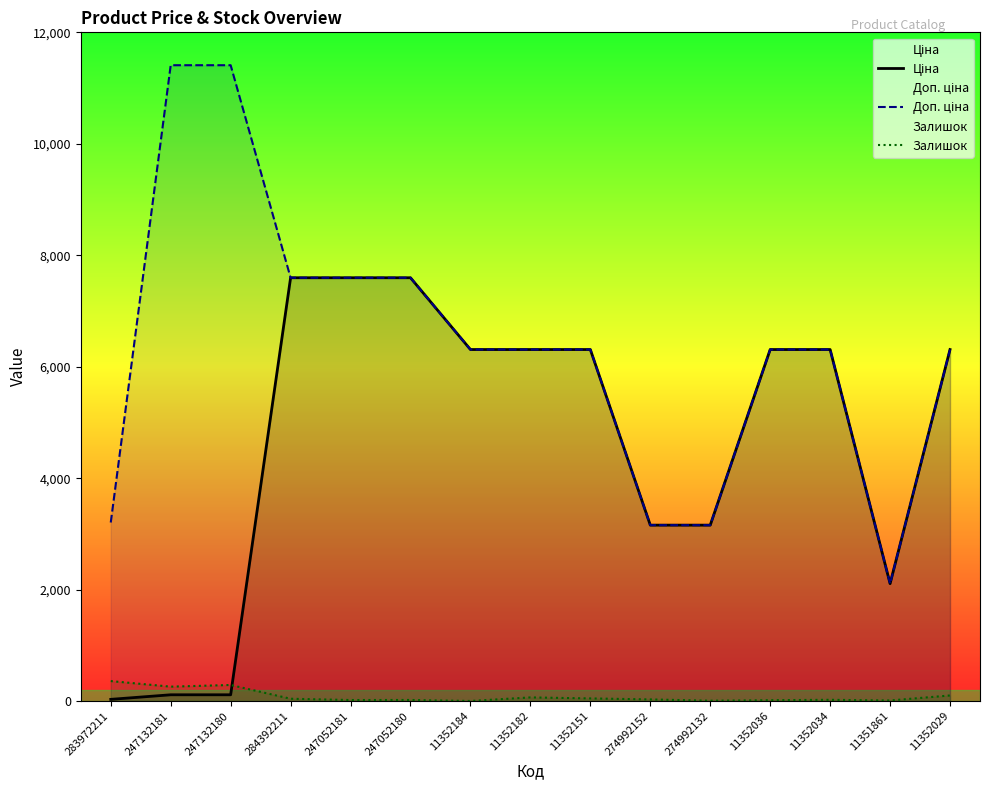

What position from the left is 11352034?

13